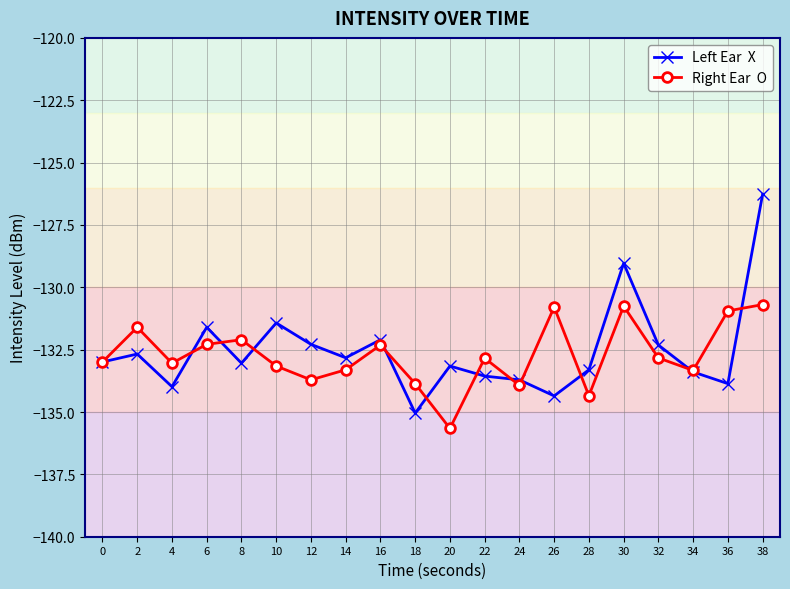

What is the spread (max minus min) of values at 26?

3.6